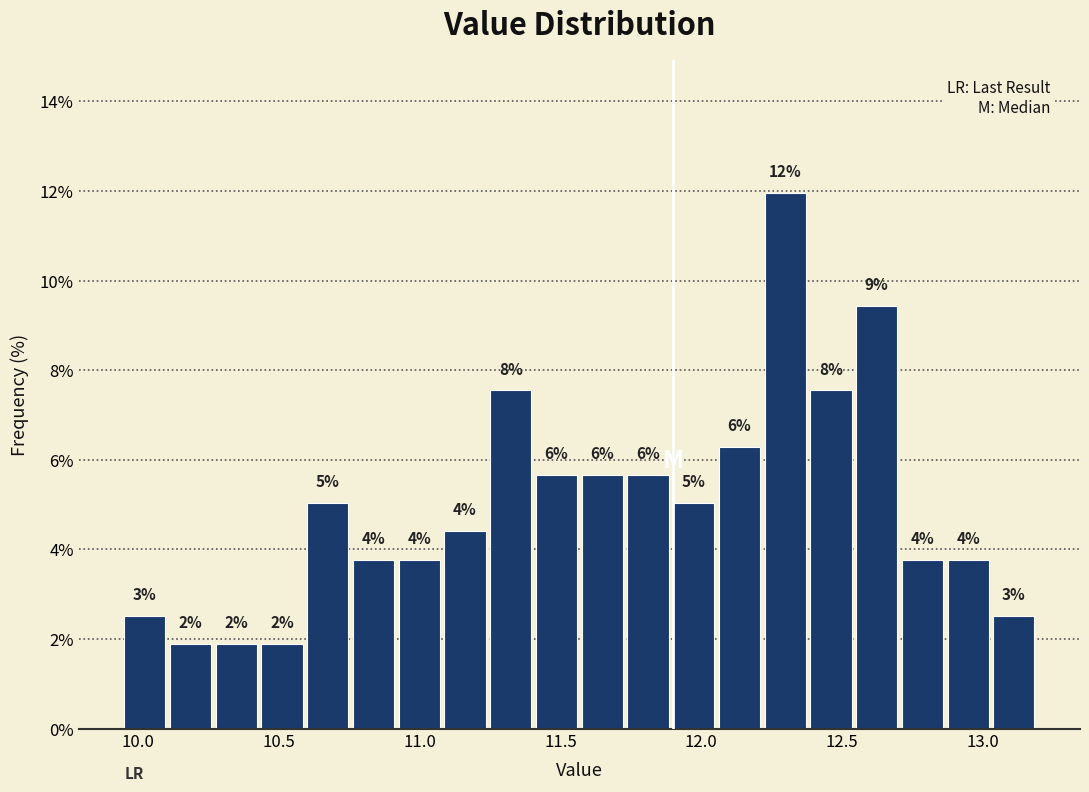

Around what value on the x-axis is the tallest bar? Give the approximate position of its centre, as read against the axis.

12.30